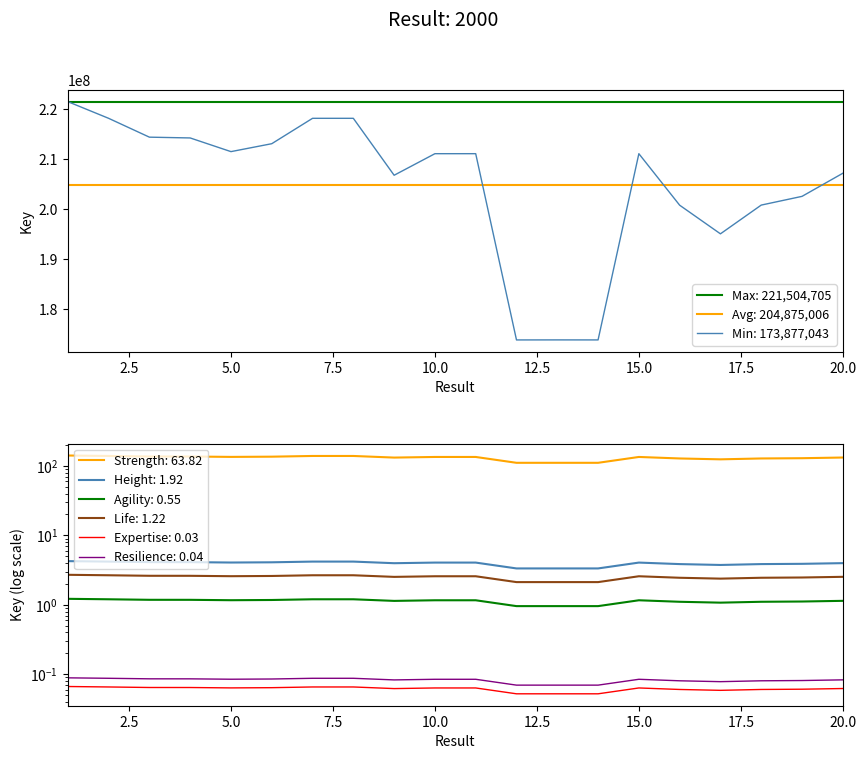

Which has a higher value, 4 or 14?

4